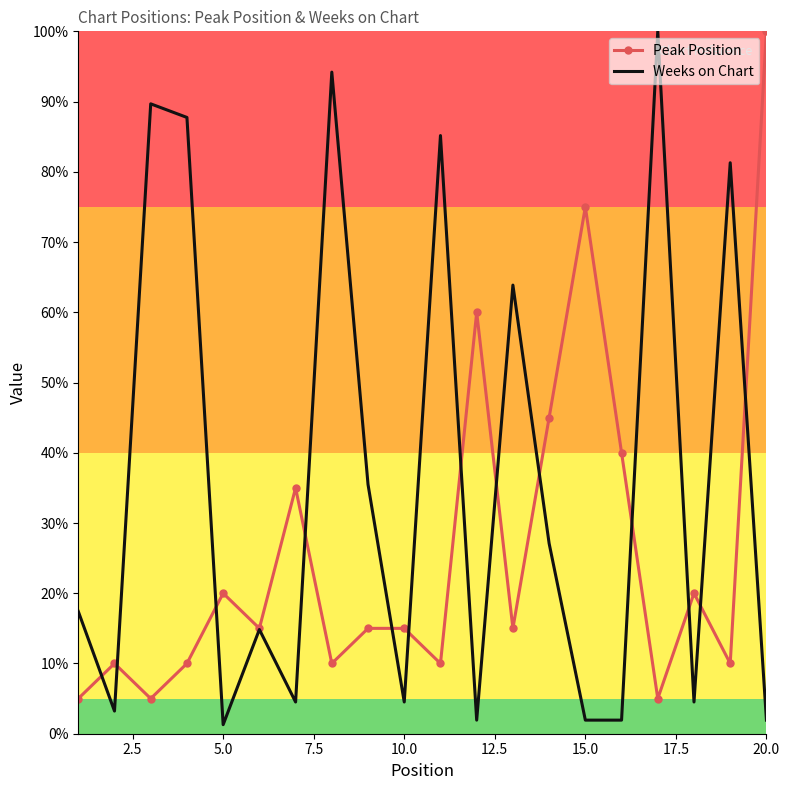

What is the average value of the Weeks on Chart series?

36.1